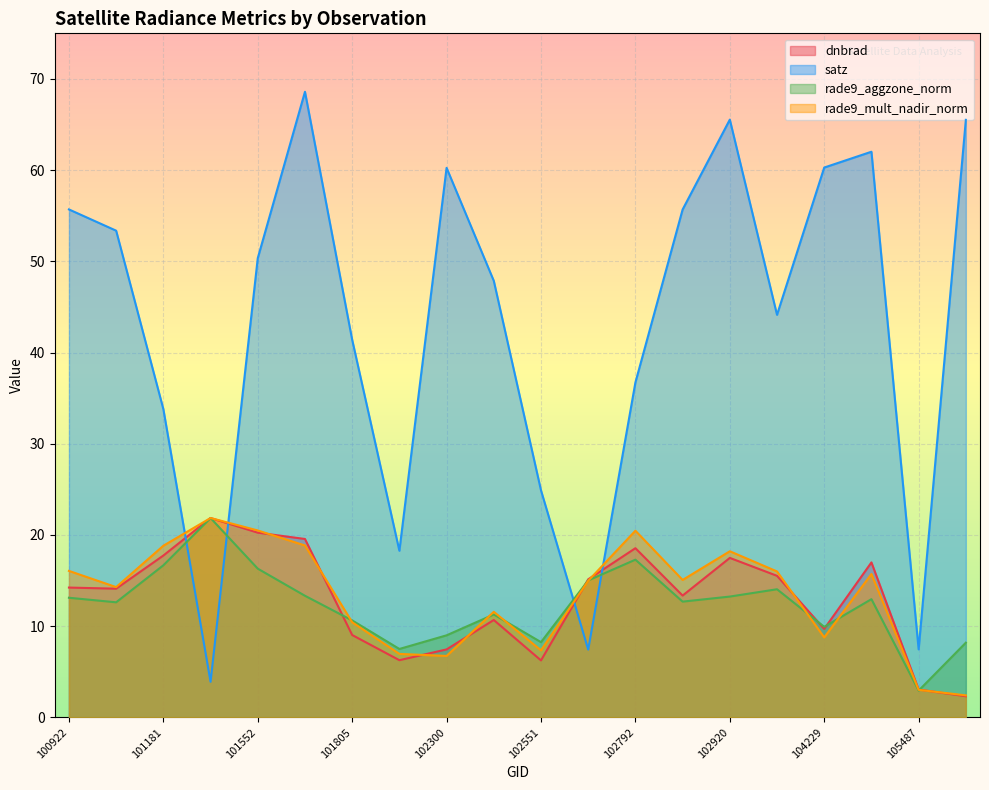

What are all the series names shown in the legend?

dnbrad, satz, rade9_aggzone_norm, rade9_mult_nadir_norm